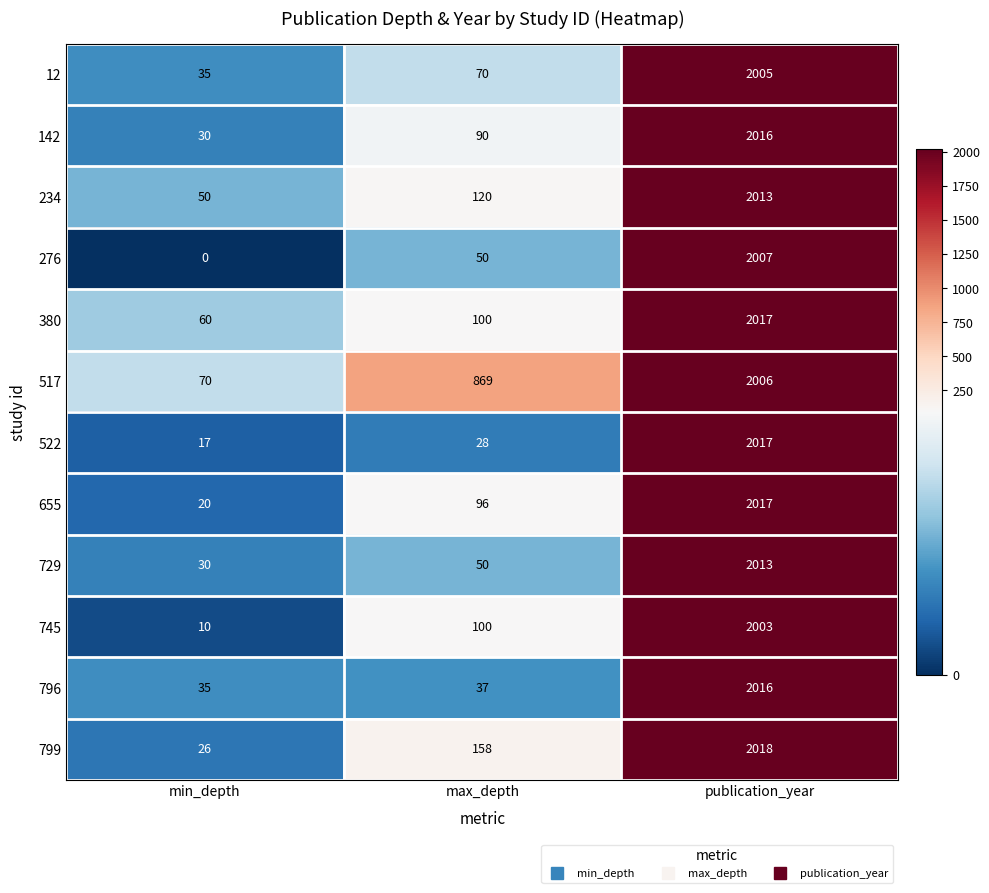

Which series changed the most between max_depth and publication_year?

522